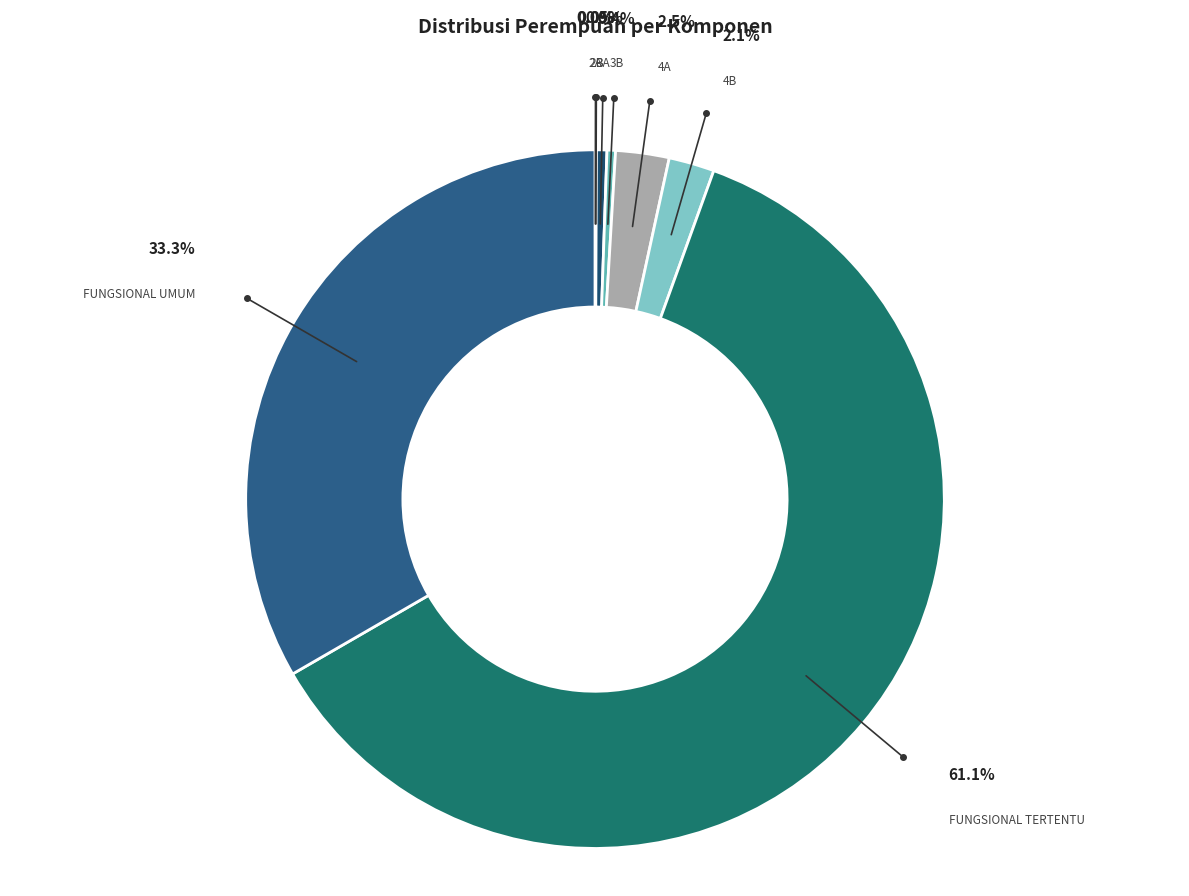

Count the number of slices in the pie.

9